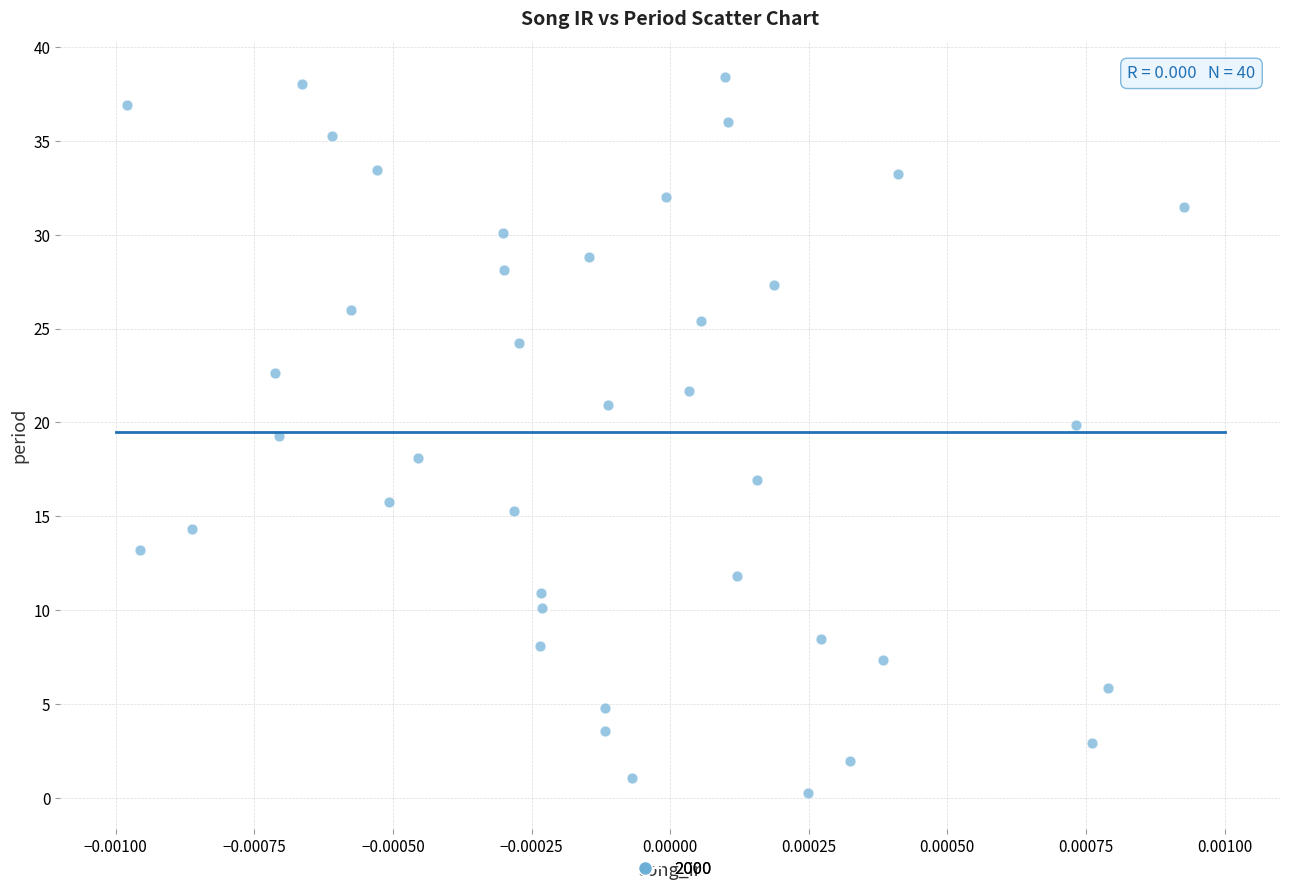

What is the range of Y values (max minus min)?

38.2